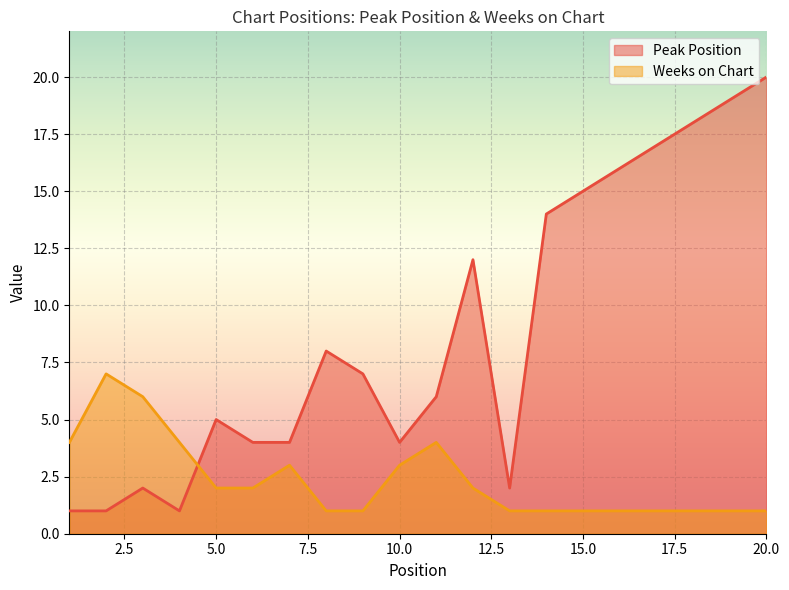

Which series has the largest total across all categories?

Peak Position